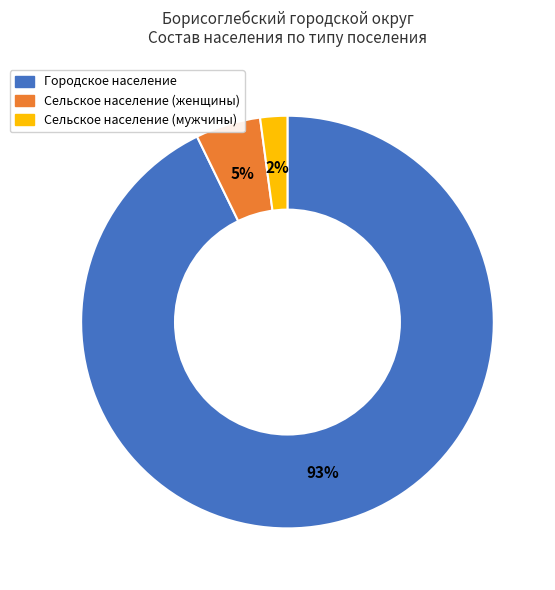

To the nearest percent, what is the average slice percentage?

33%